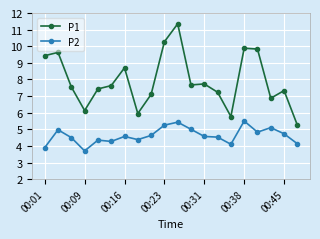

What is the sum of all P2 values?

92.4